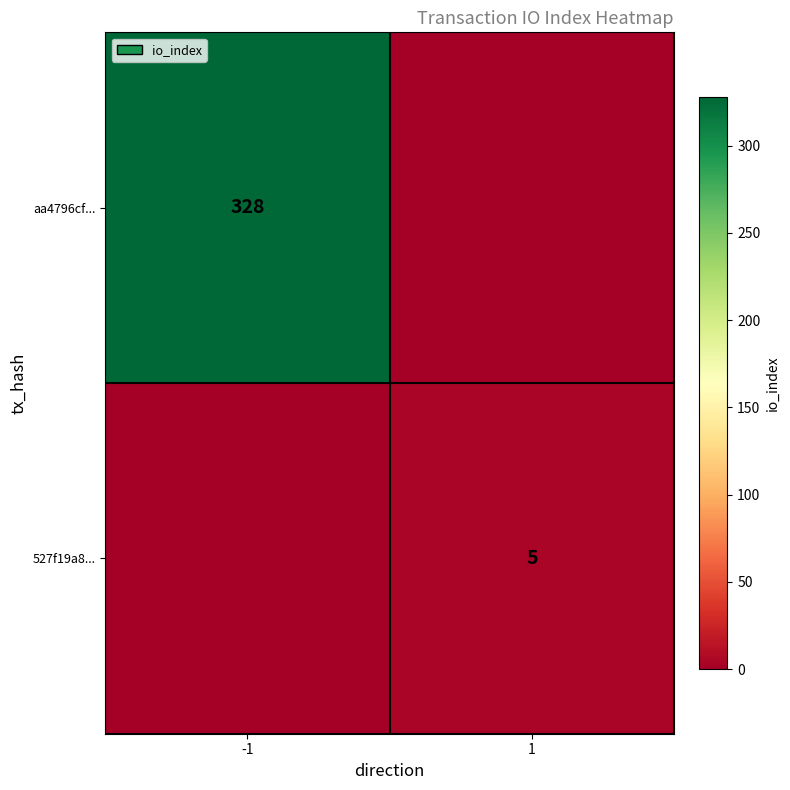

The aa4796cf... series shows 80 at -1. True or false?

False